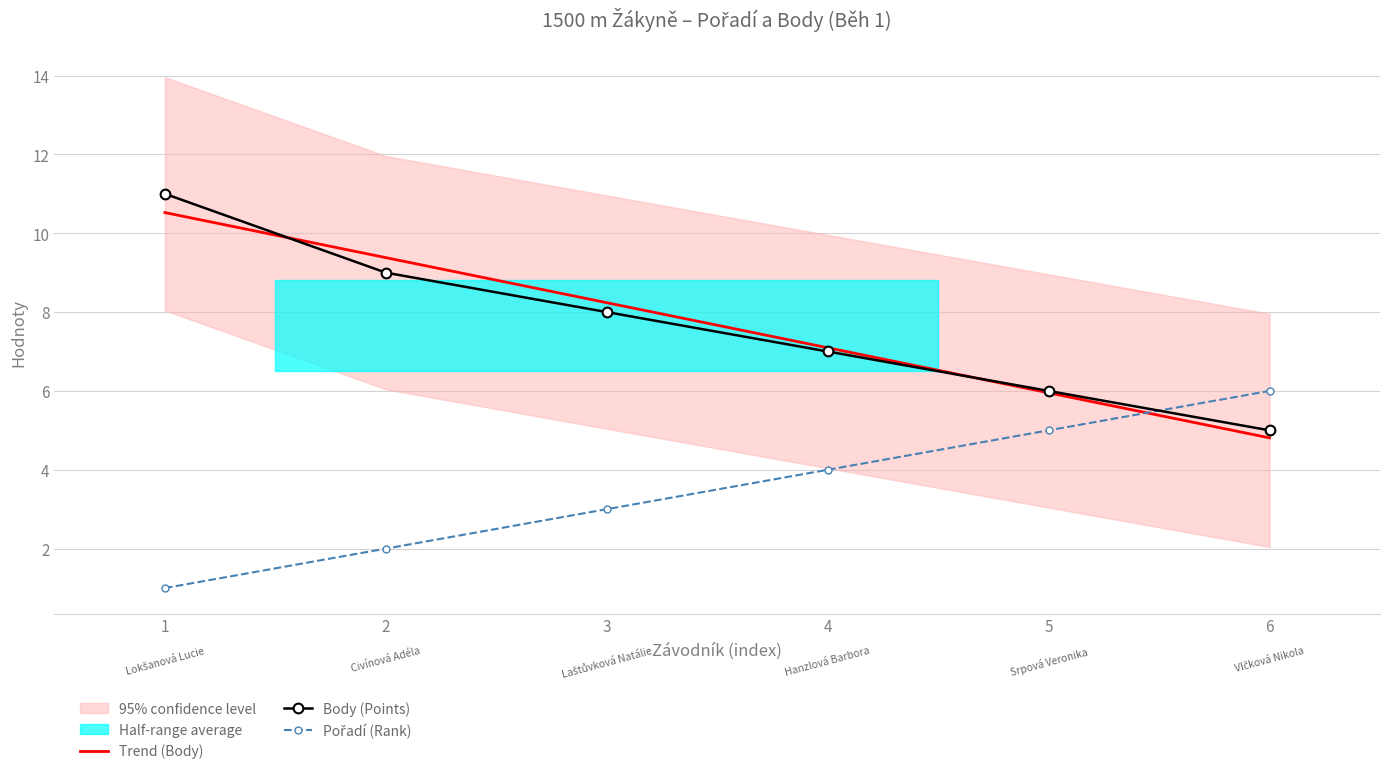

How many intersections are there between Body (Points) and Trend (Body)?

2